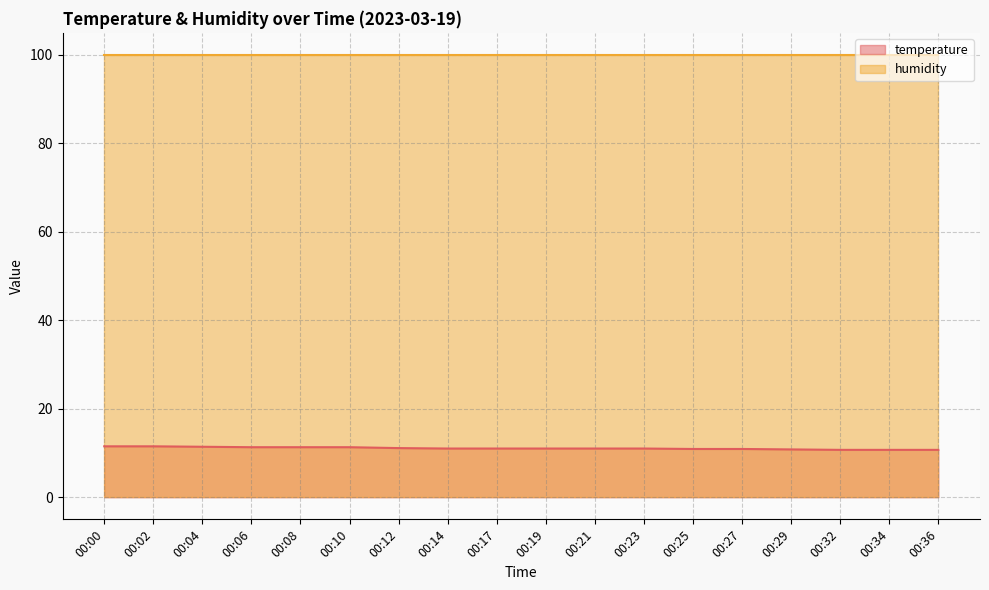

What is the maximum value shown in the chart?

99.9